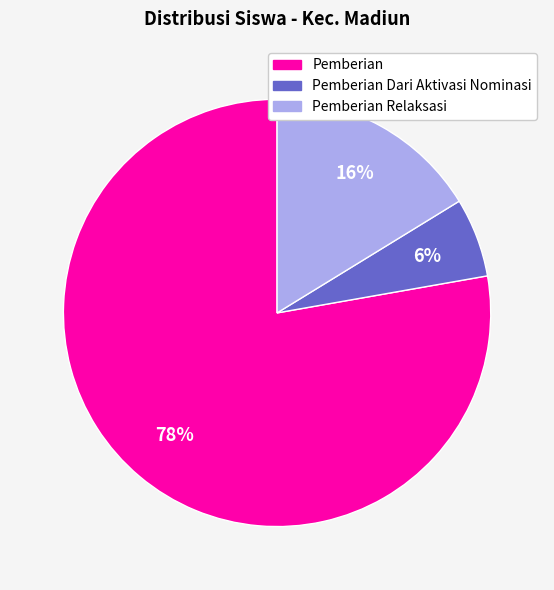

To the nearest percent, what is the difference between the largest and smallest slice percentages?

72%